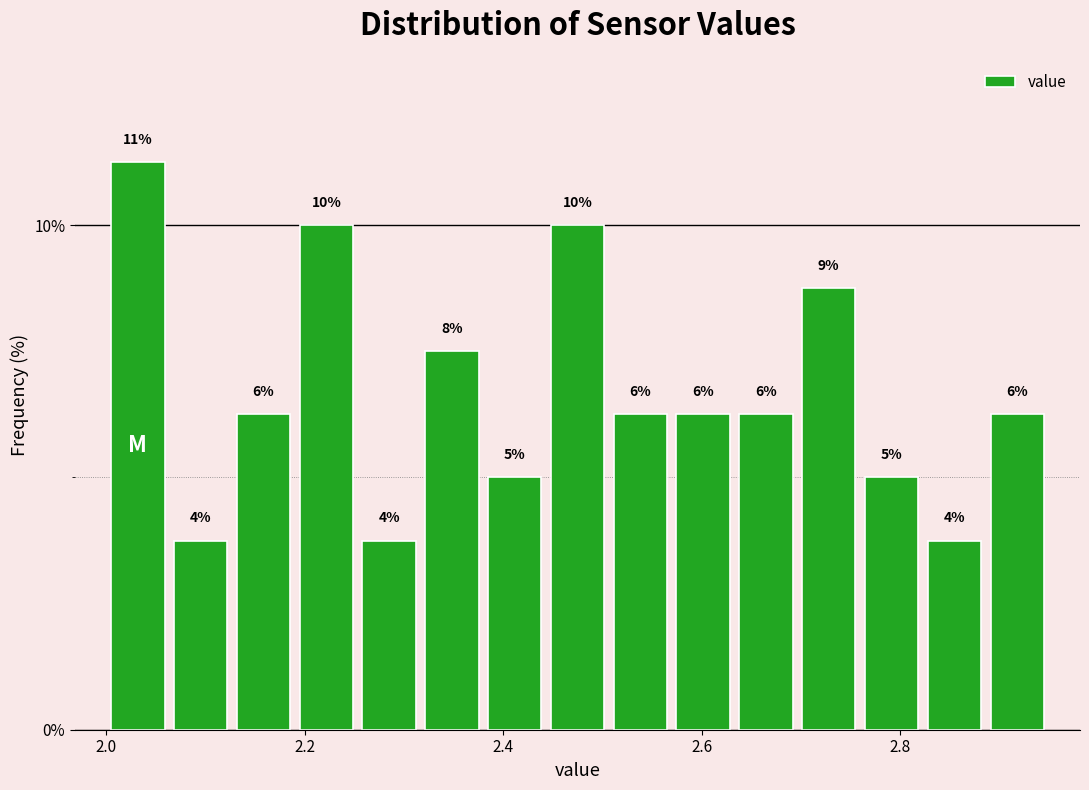

Around what value on the x-axis is the tallest bar? Give the approximate position of its centre, as read against the axis.

2.04